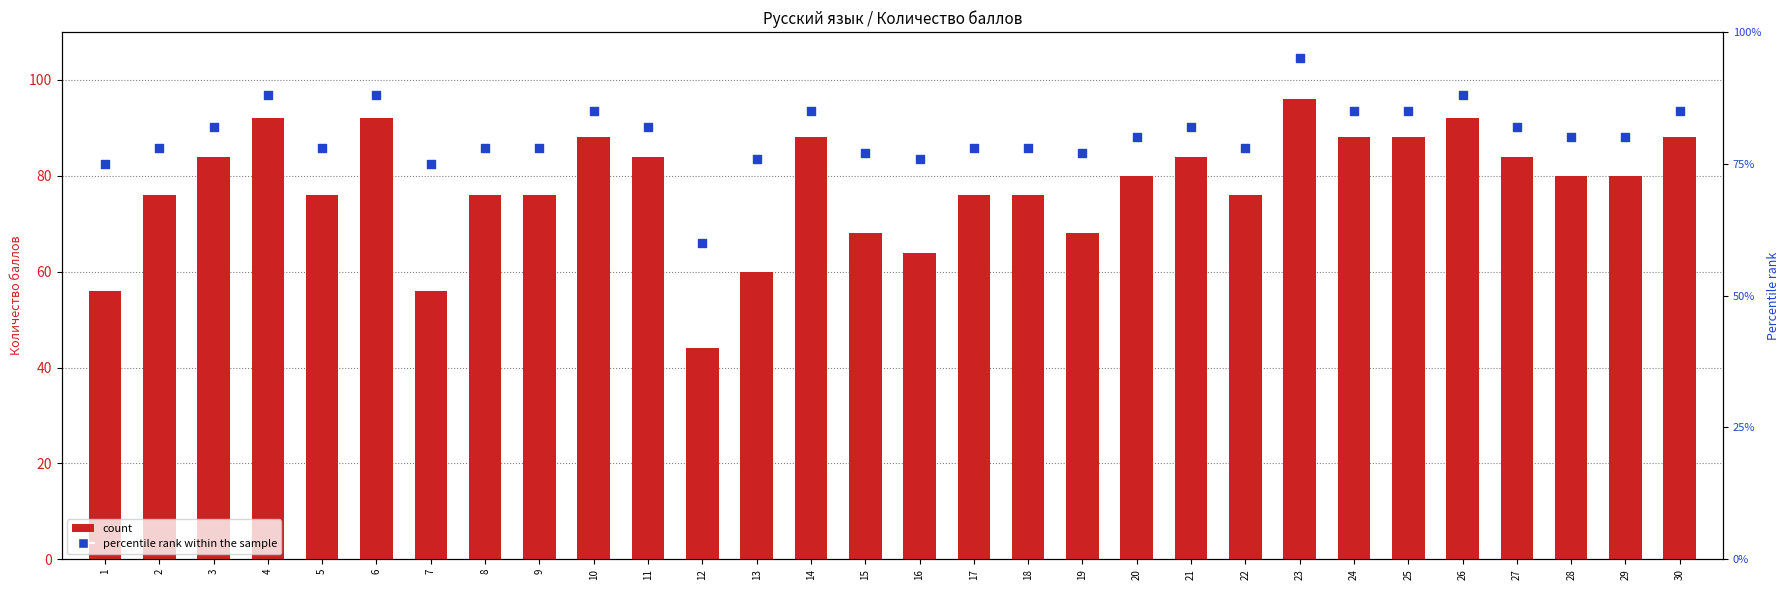

What is the total value across all series at 26?

180